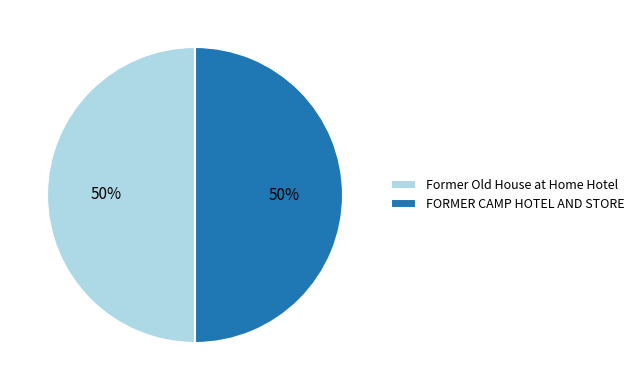

Count the number of slices in the pie.

2